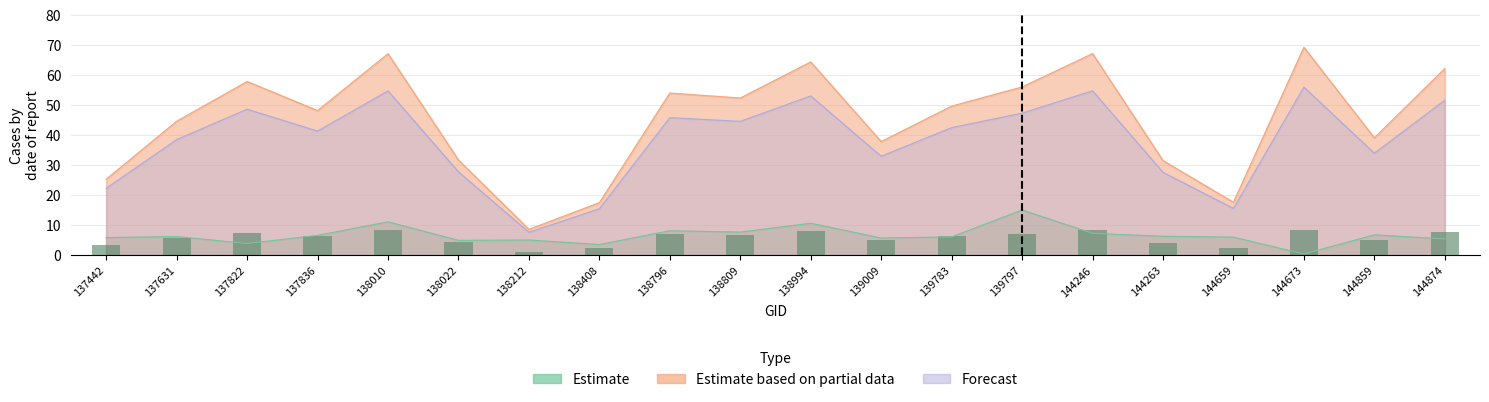

Between 137442 and 144659, which series saw the biggest shift?

Estimate based on partial data